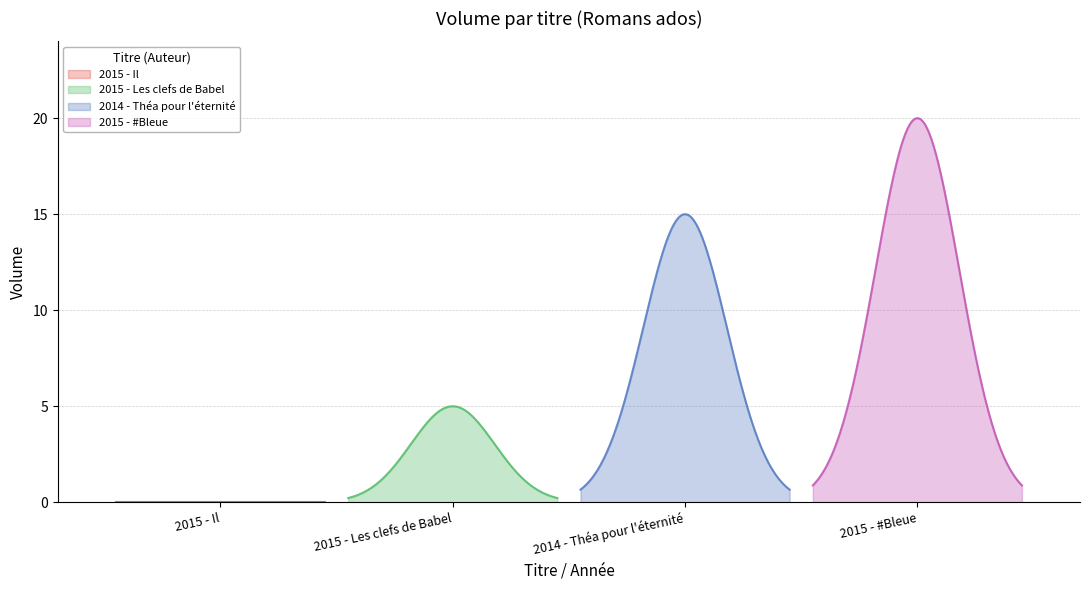

What position from the right is 2015 - #Bleue?

1